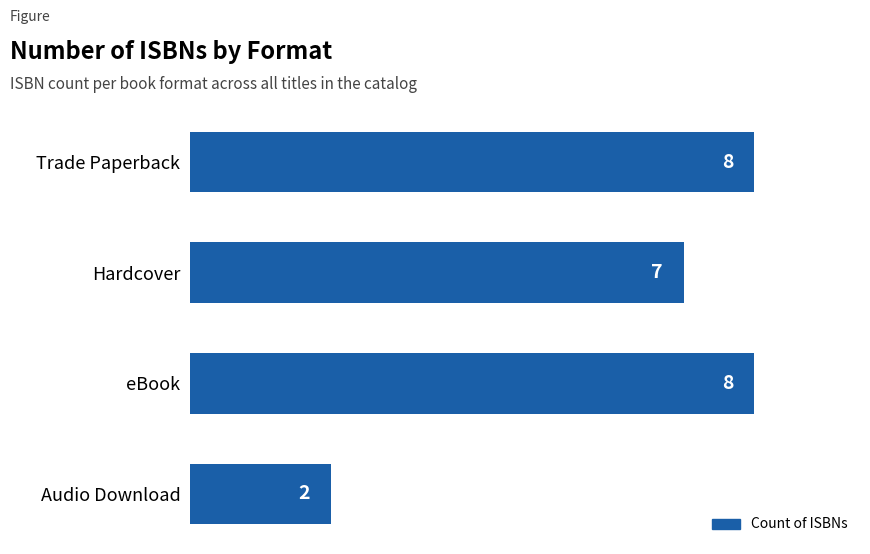

Which label corresponds to the smallest value in the chart?

Audio Download